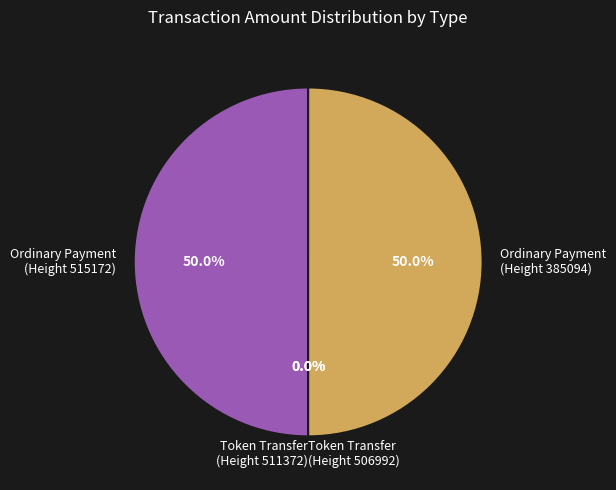

How much of the chart is everything except Ordinary Payment (Height 385094)?

50.0%